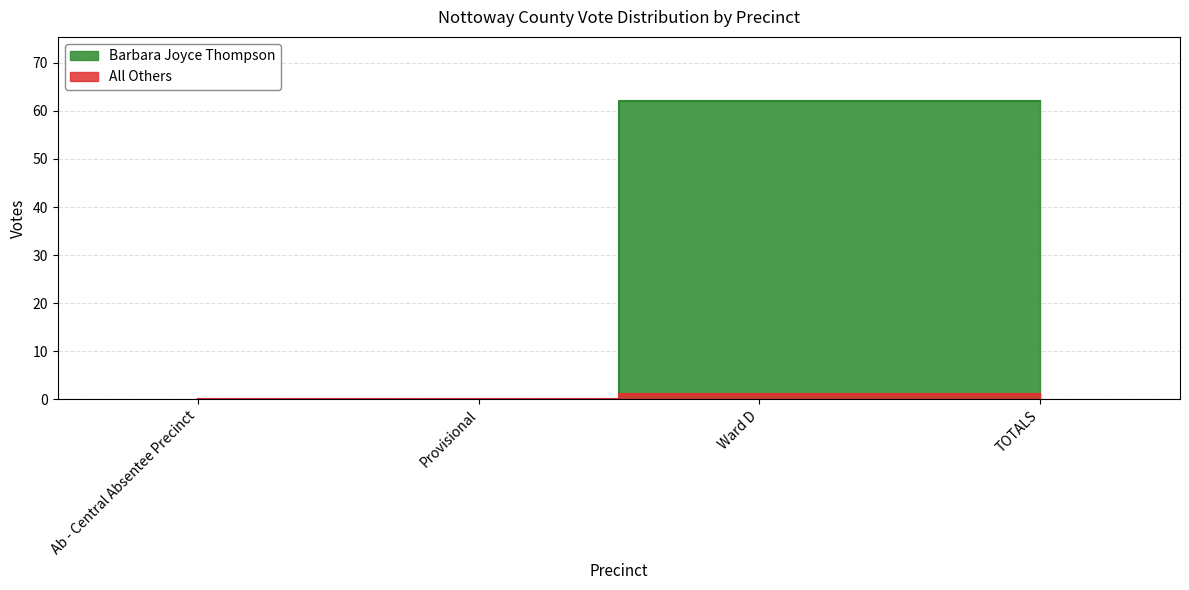

What is the highest value of the All Others series?

1